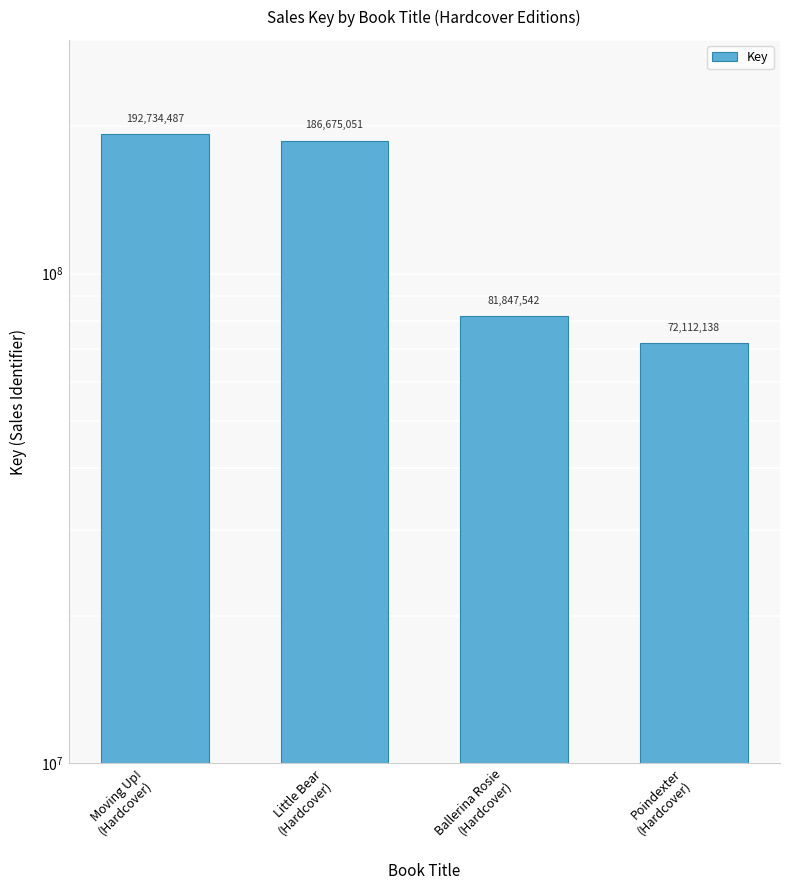

Rank the categories by value from highest to lowest.

Moving Up!
(Hardcover), Little Bear
(Hardcover), Ballerina Rosie
(Hardcover), Poindexter
(Hardcover)